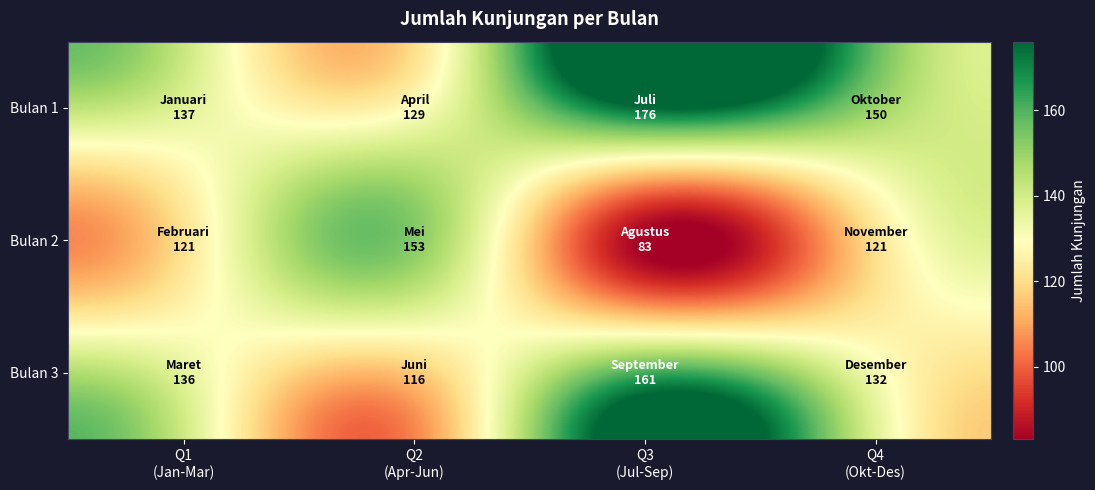

Rank the series by their maximum value, from lowest to highest.

Bulan 2, Bulan 3, Bulan 1